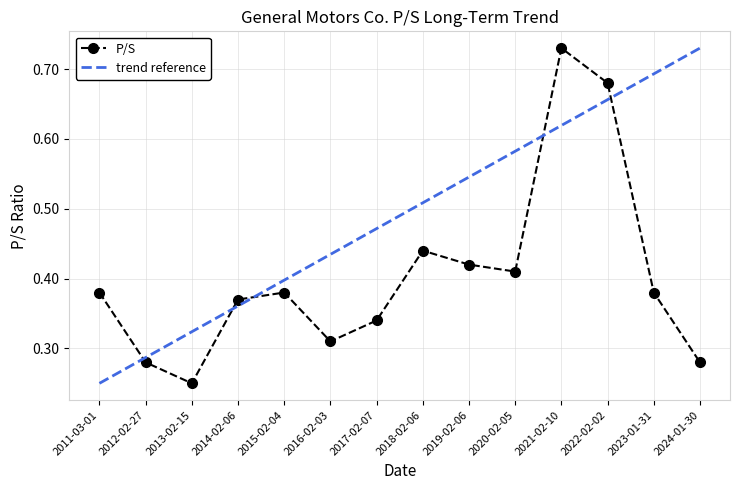

The value at 2018-02-06 is 0.7. True or false?

False